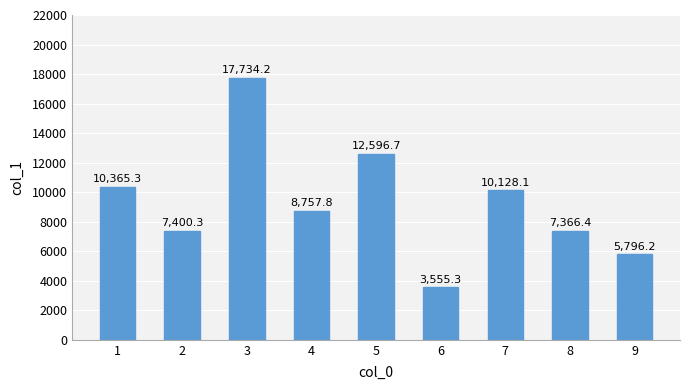

What is the ratio of the value at 5 to the value at 8?

1.7